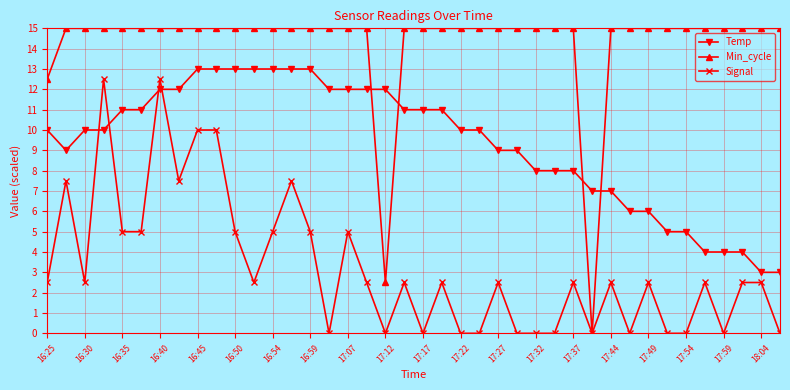

What is the value of the Min_cycle point at the 28th from the left?

15.0